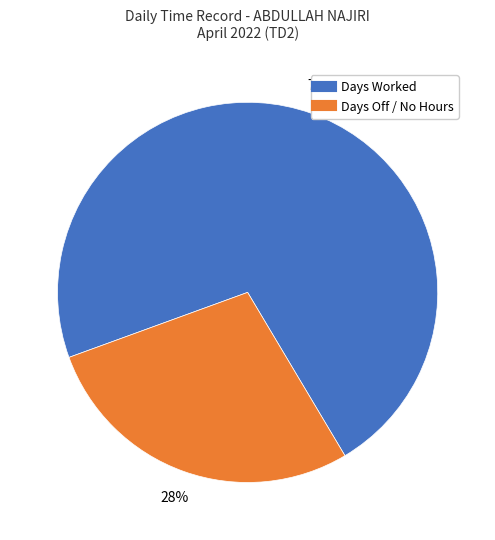

Does any single category account for the majority?

Yes